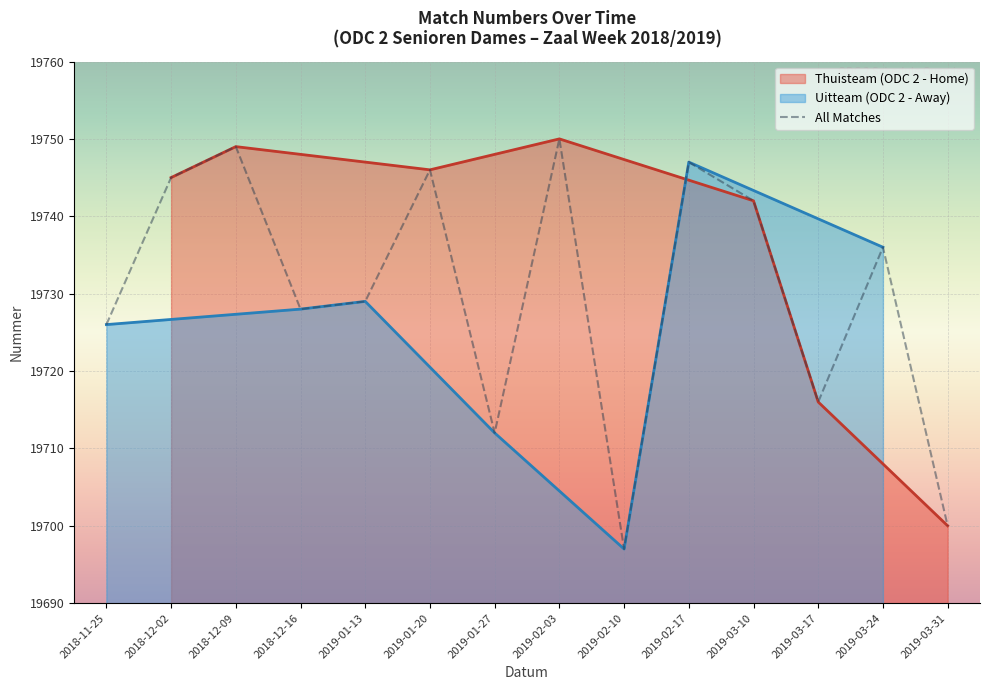

Is it true that Thuisteam (ODC 2 - Home) equals 33966 at 2019-03-10?

False